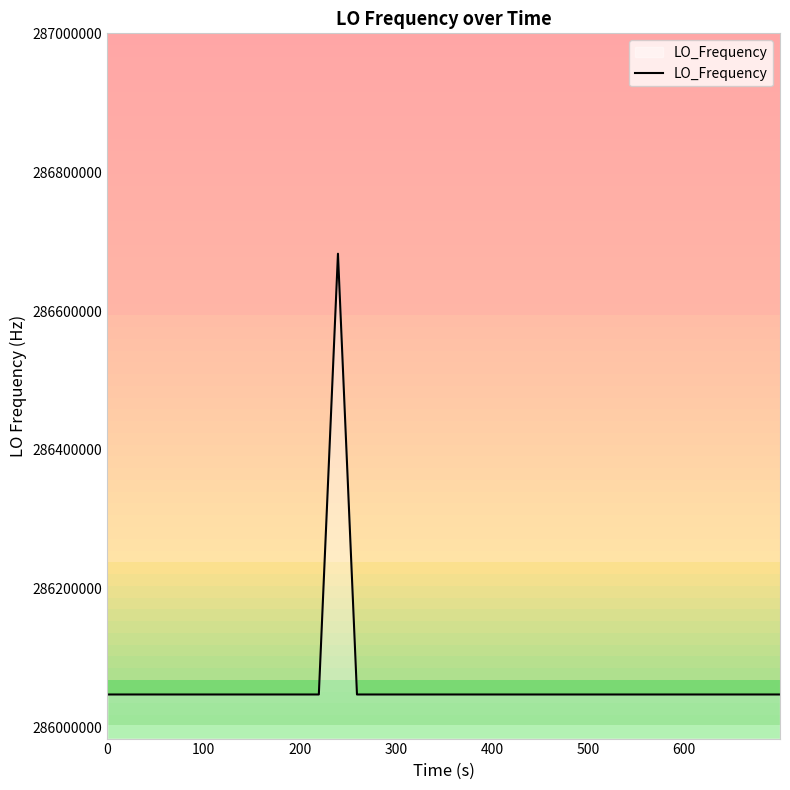

What is the minimum value for LO_Frequency?

286046993.3